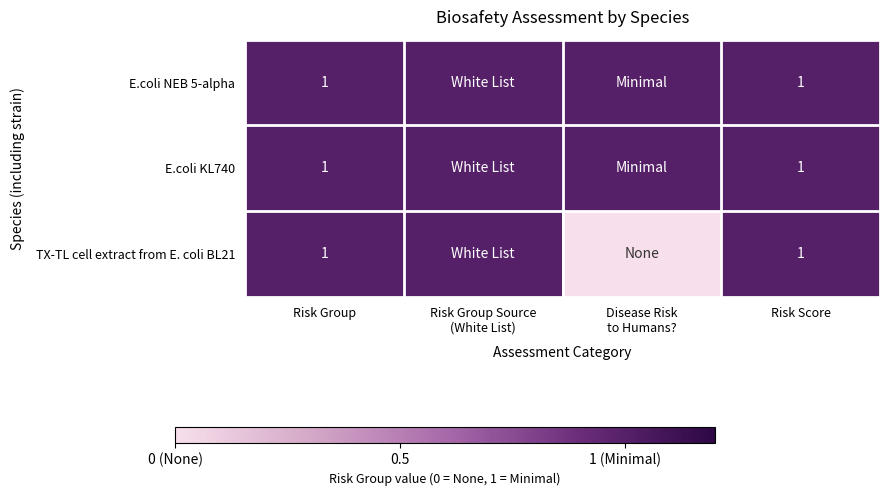

Is it true that E.coli KL740 equals 0 at Risk Group?

False